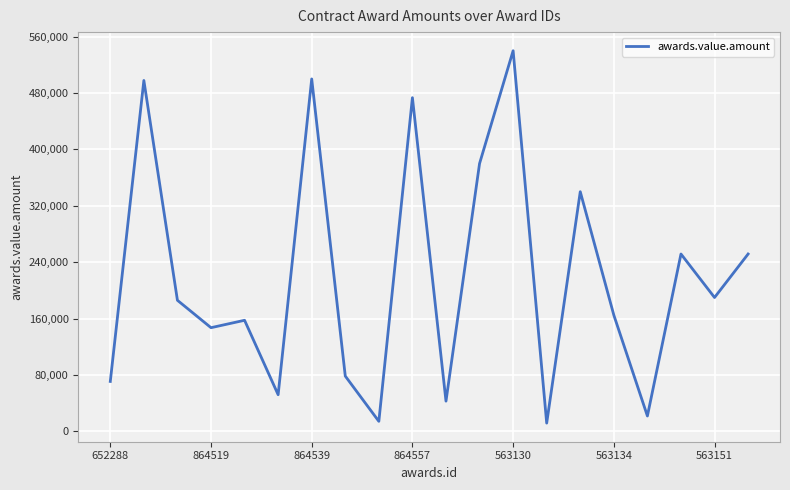

What is the minimum value shown in the chart?

11871.0